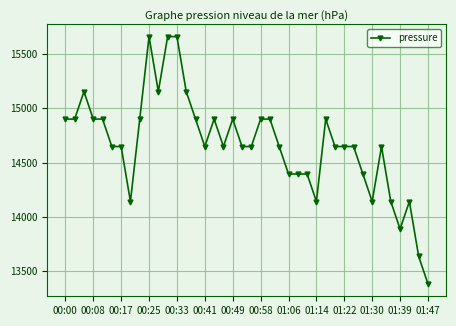

What is the difference between the maximum and minimum values?

2276.5